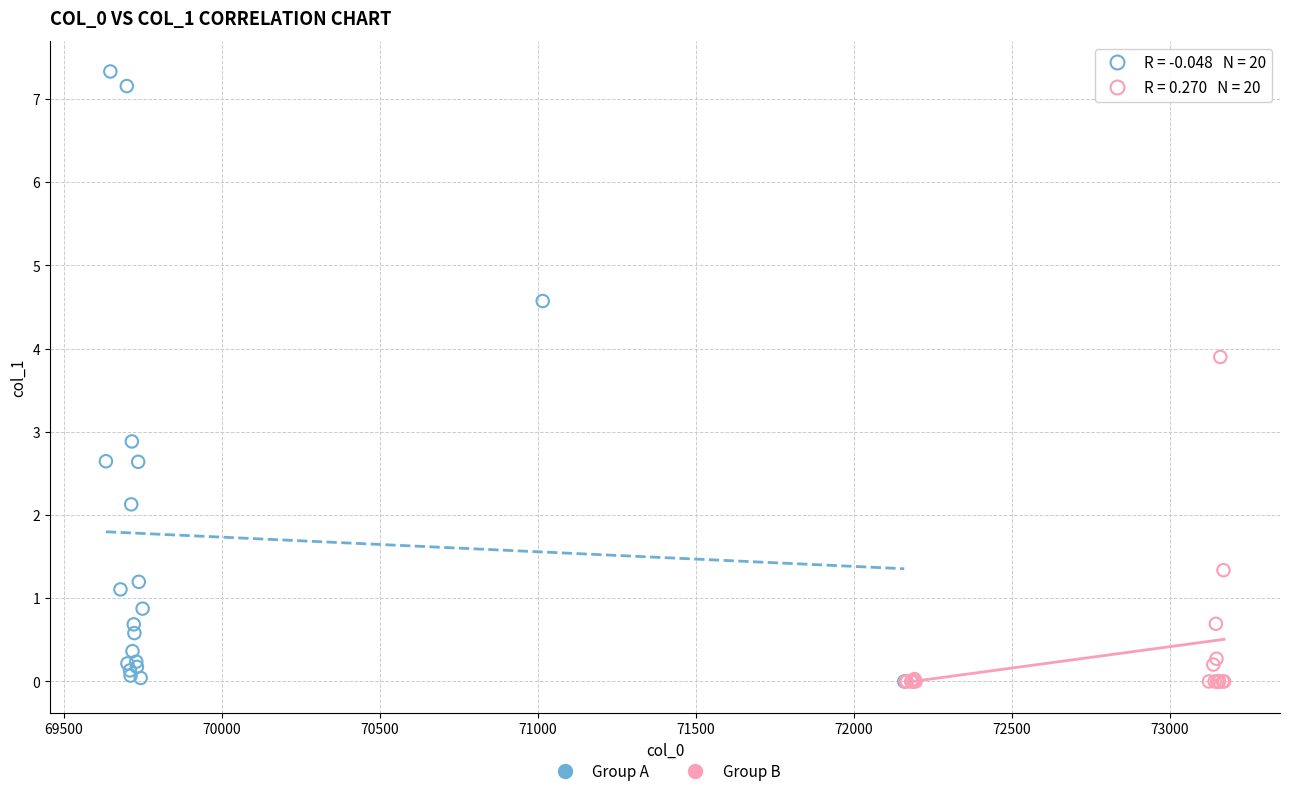

Which series reaches the maximum Y coordinate?

Group A